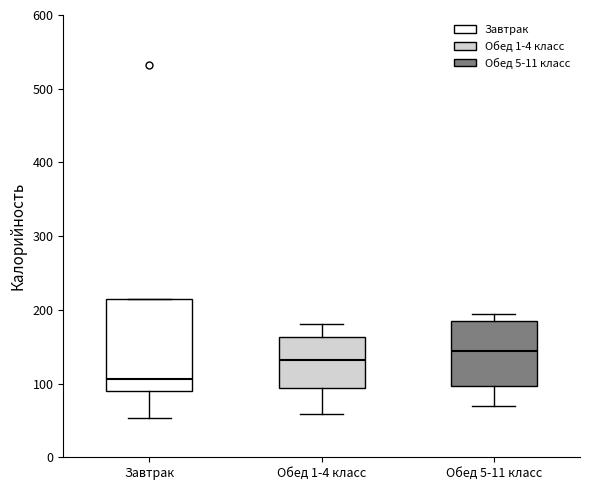

Which box has the highest median line?

Обед 5-11 класс